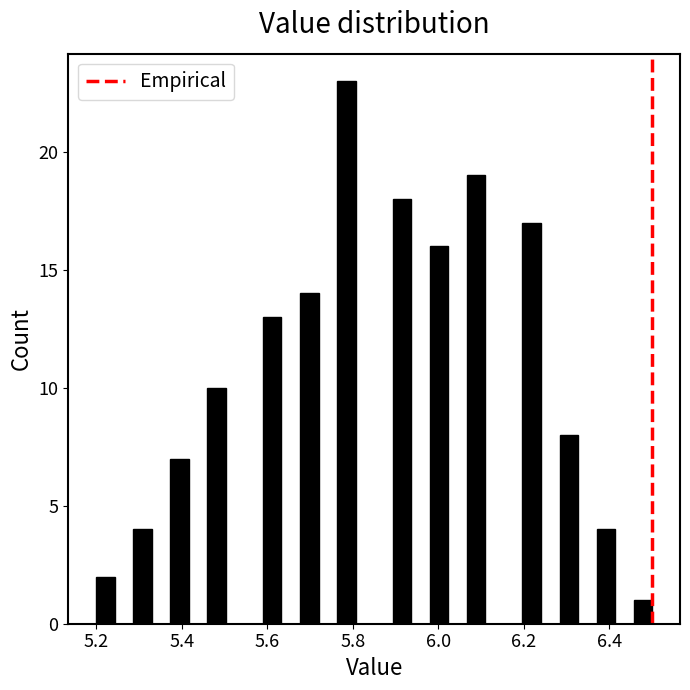

Read against the x-axis, roughly where is the centre of the tallest bar?

5.78